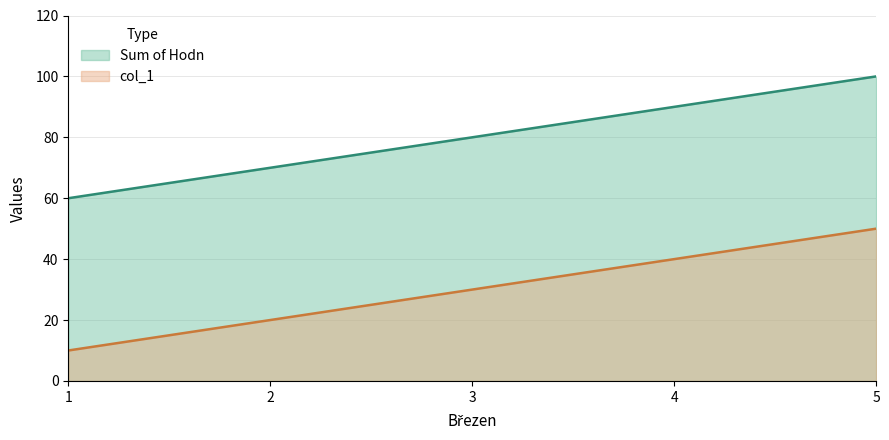

Reading left to right, what are all the values shown in this chart?

Sum of Hodn: 60	70	80	90	100
col_1: 10	20	30	40	50